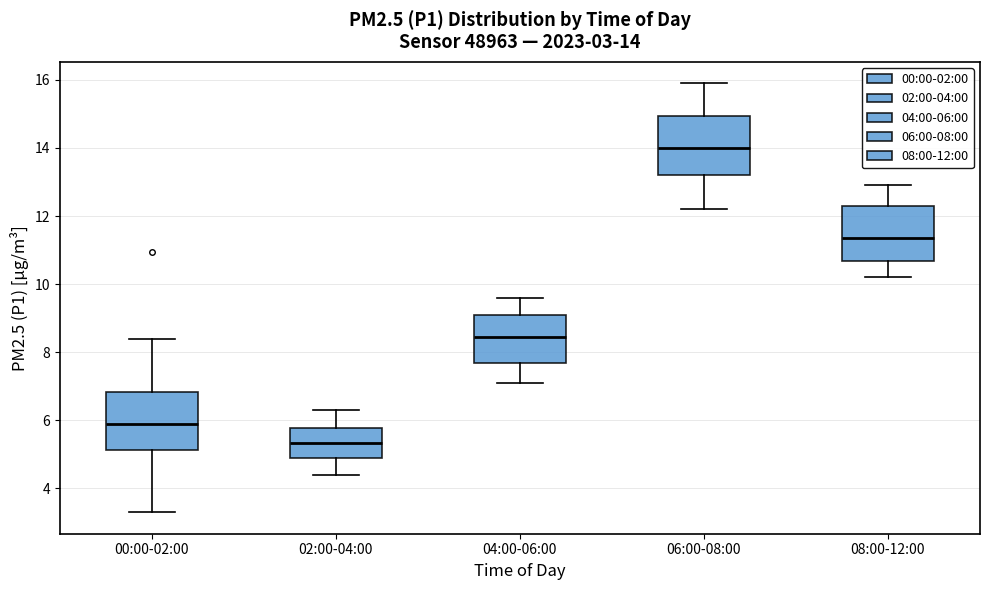

Which box's median line is the highest?

06:00-08:00